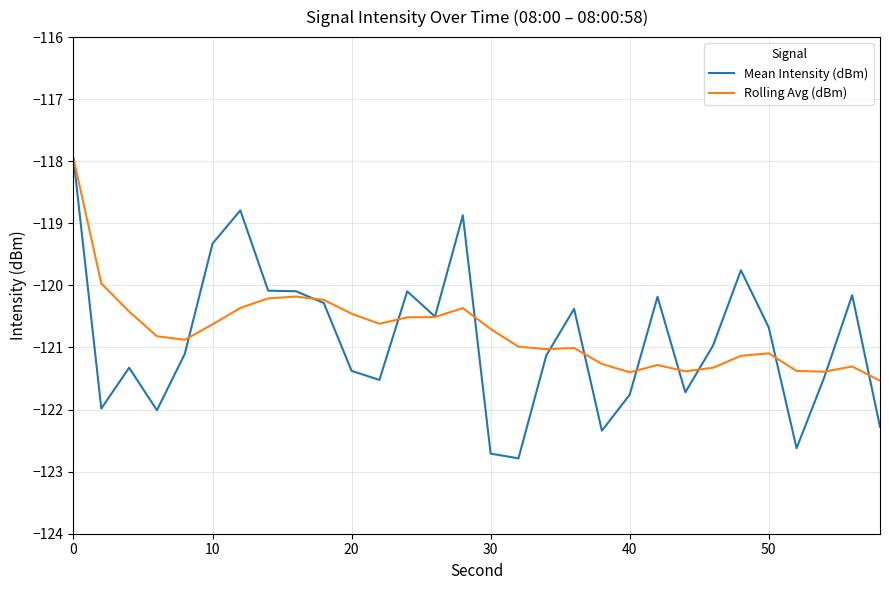

Which series has the widest spread of values?

Mean Intensity (dBm)